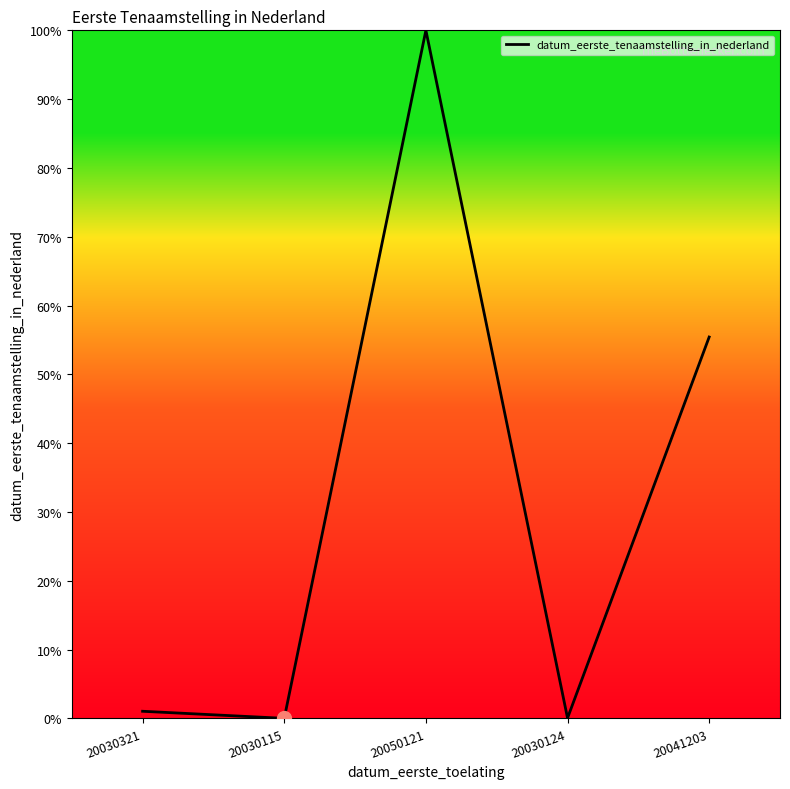

How many categories are shown in the chart?

5